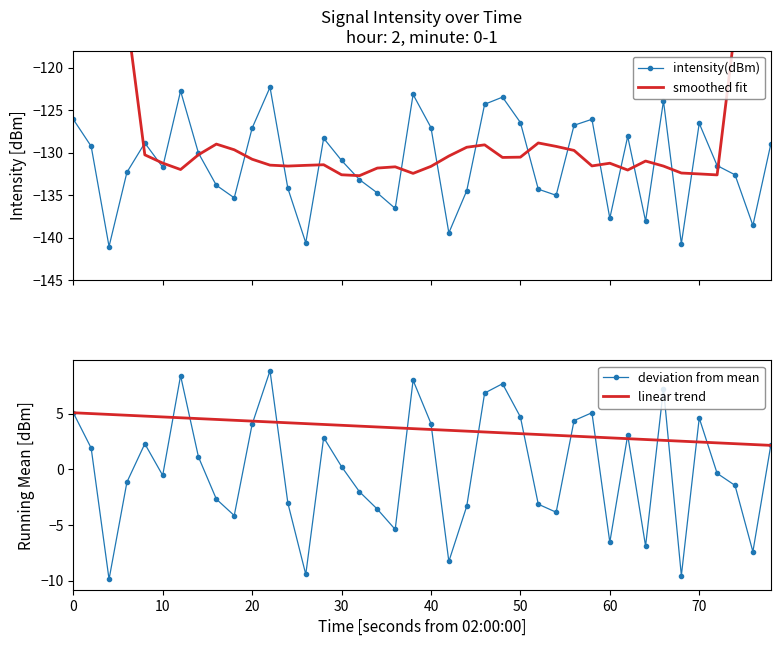

In intensity(dBm), how many points are lower than both neighbors (excluding endpoints)?

11